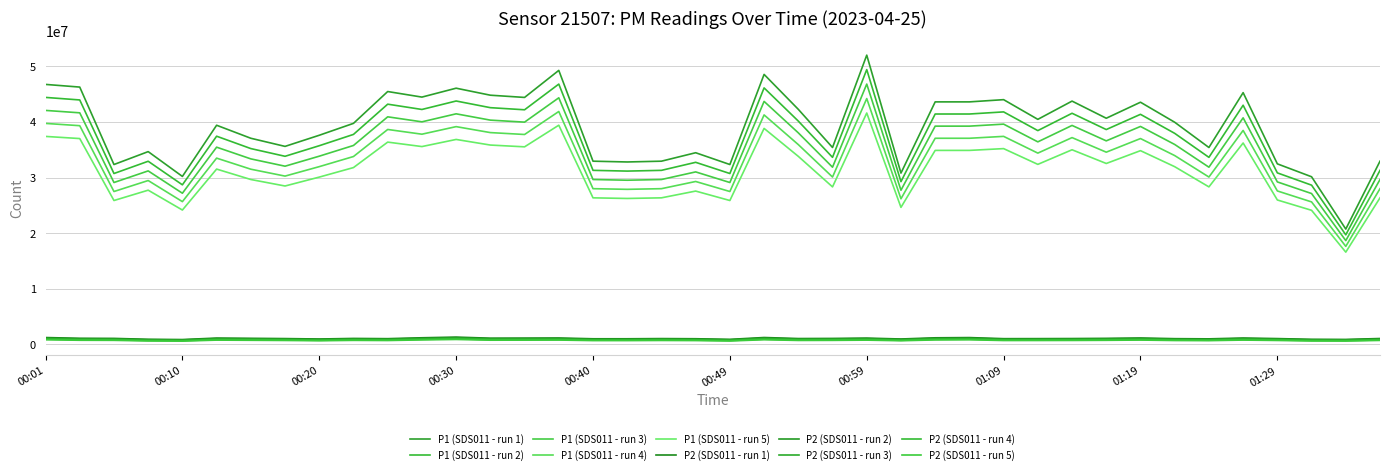

At which category does the chart reach its peak across all series?

00:59